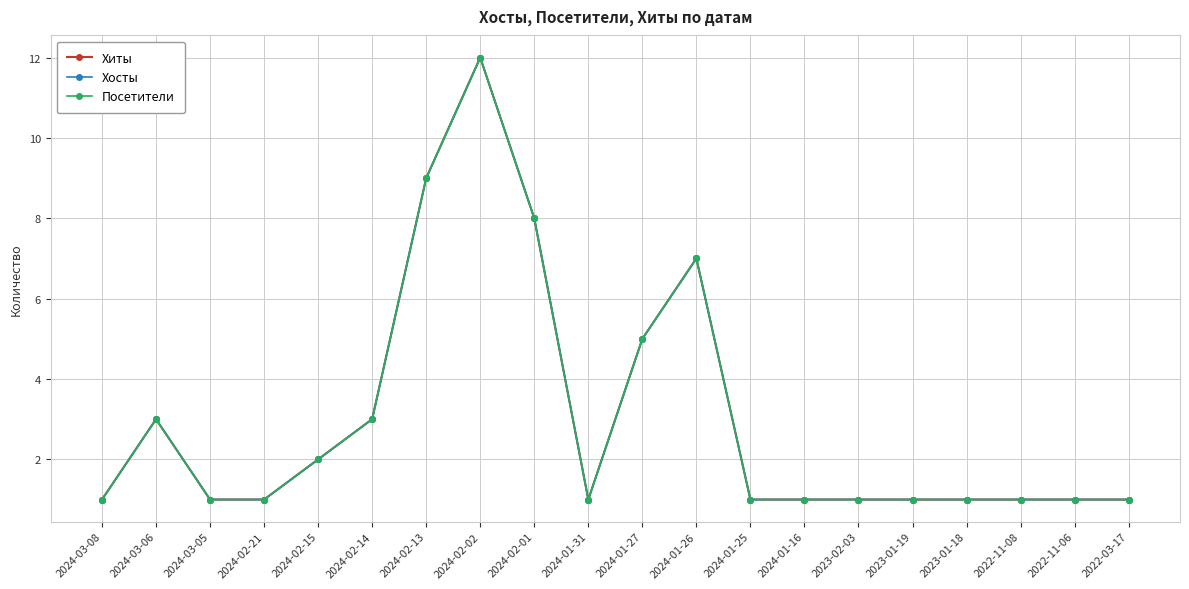

Does the chart have visible grid lines?

Yes